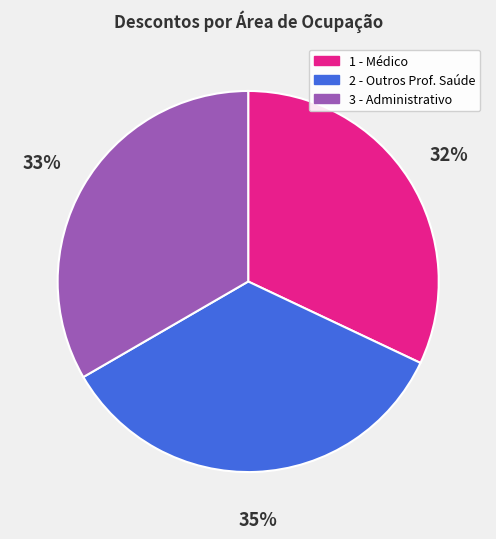

True or false: 2 - Outros Prof. Saúde accounts for 35% of the total.

True